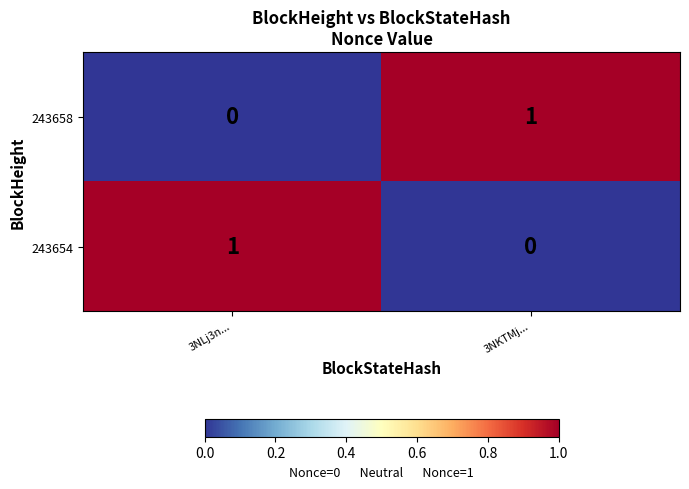

Which category has the highest value in the 243654 series?

3NLj3n...